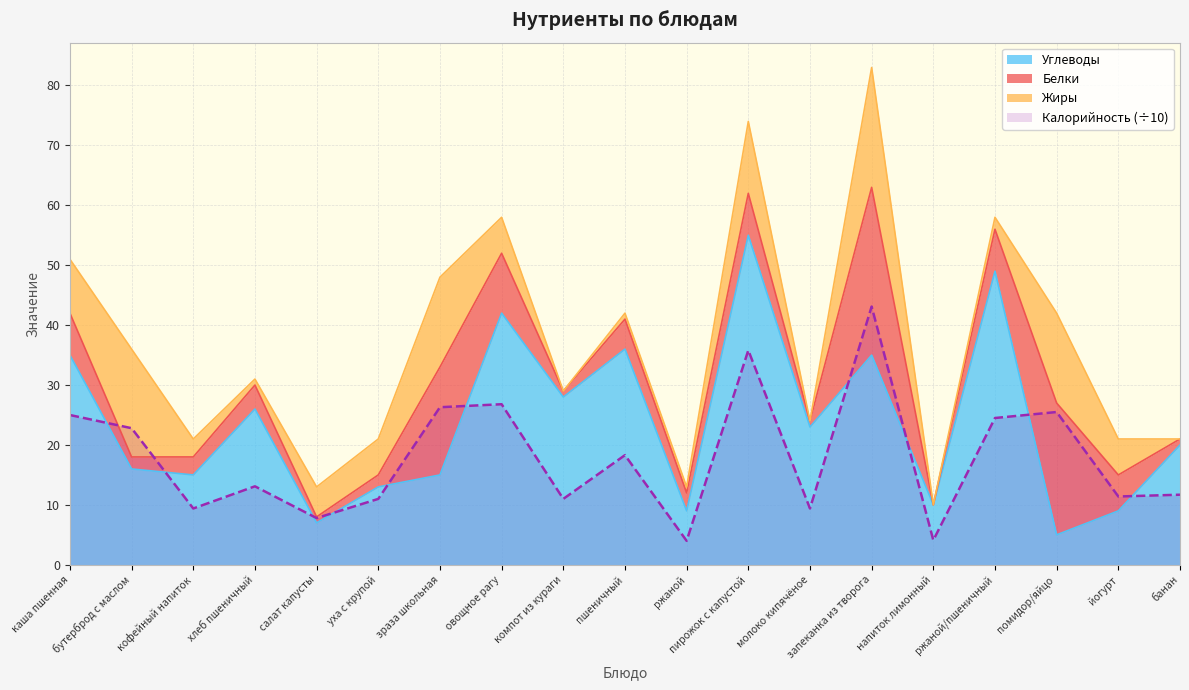

Is it true that Углеводы equals 13.0 at уха с крупой?

True